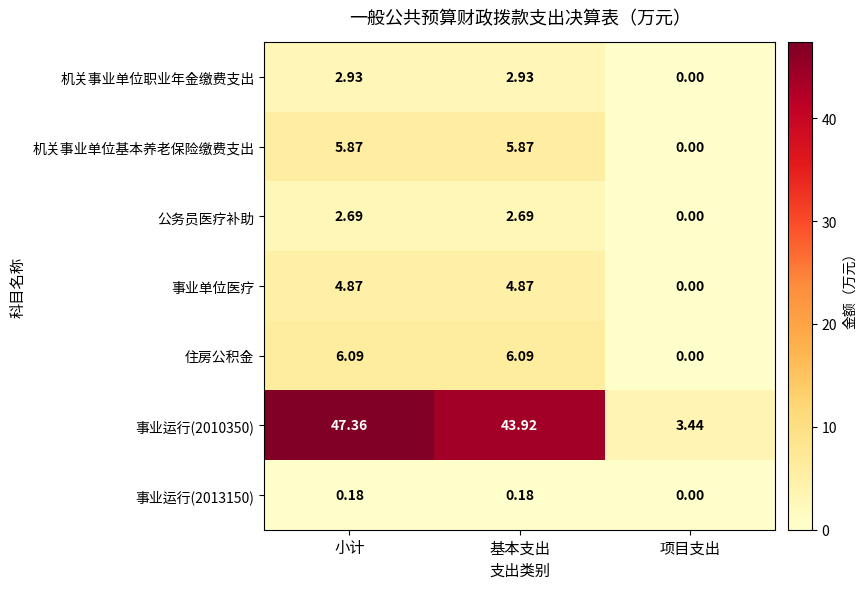

At which category is the sum across all series the highest?

小计